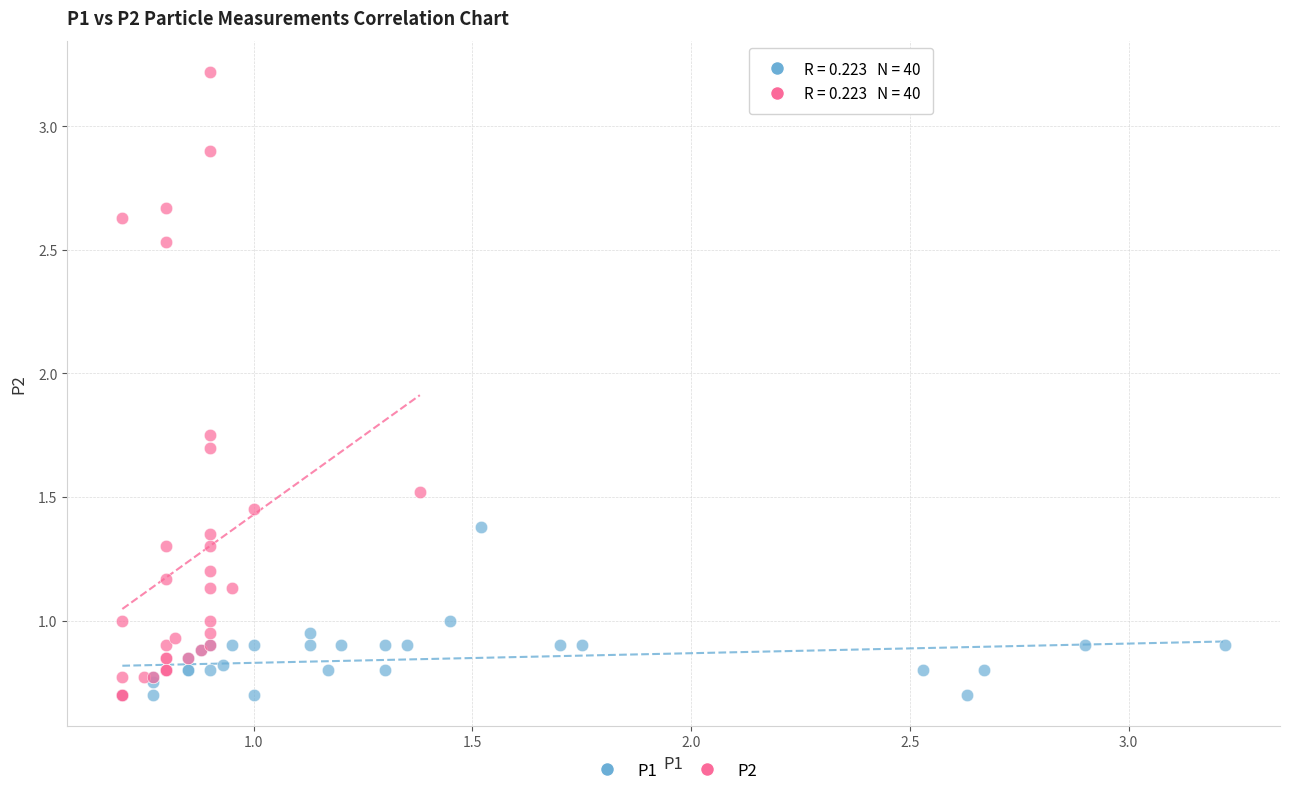

Which series has the largest Y range (max minus min)?

P2